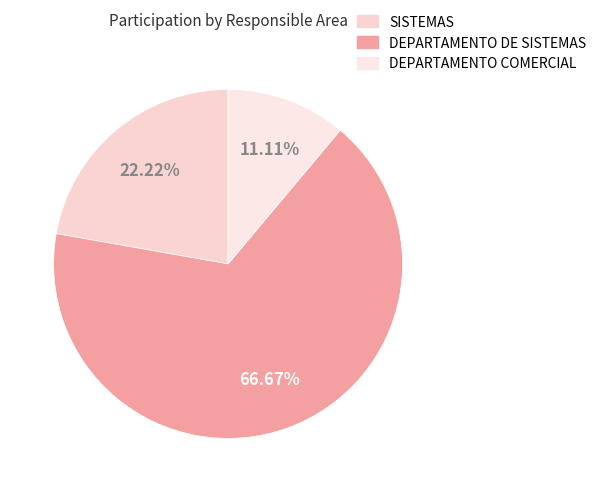

Does any single category account for the majority?

Yes